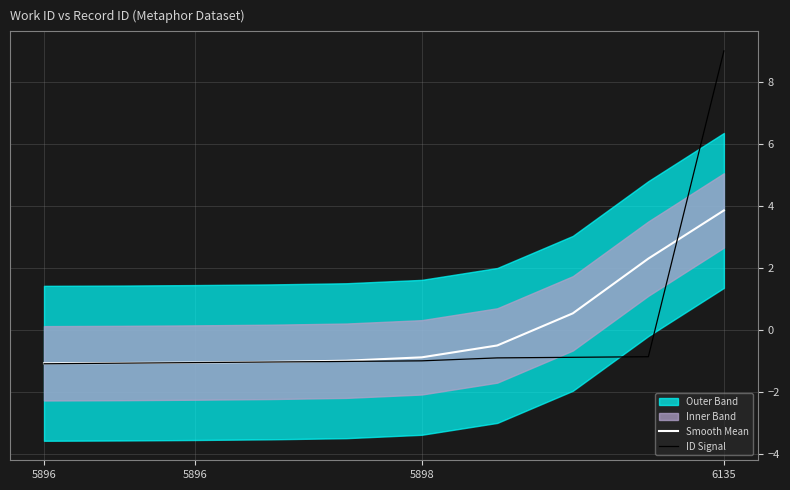

How many negative values does the ID Signal series have?

9